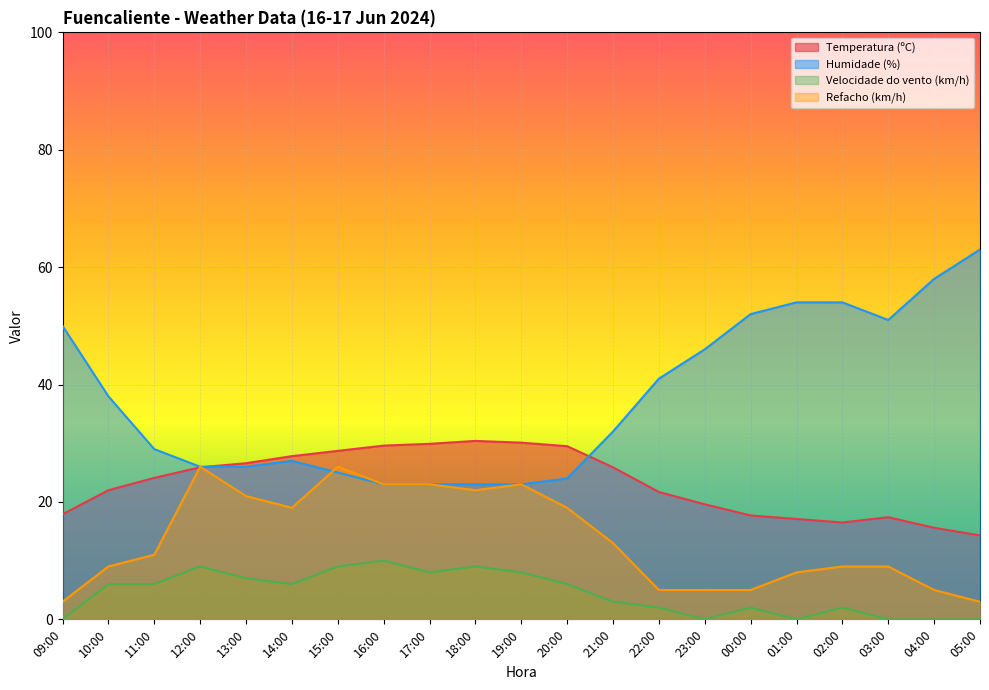

Which category has the lowest value in the Temperatura (ºC) series?

05:00